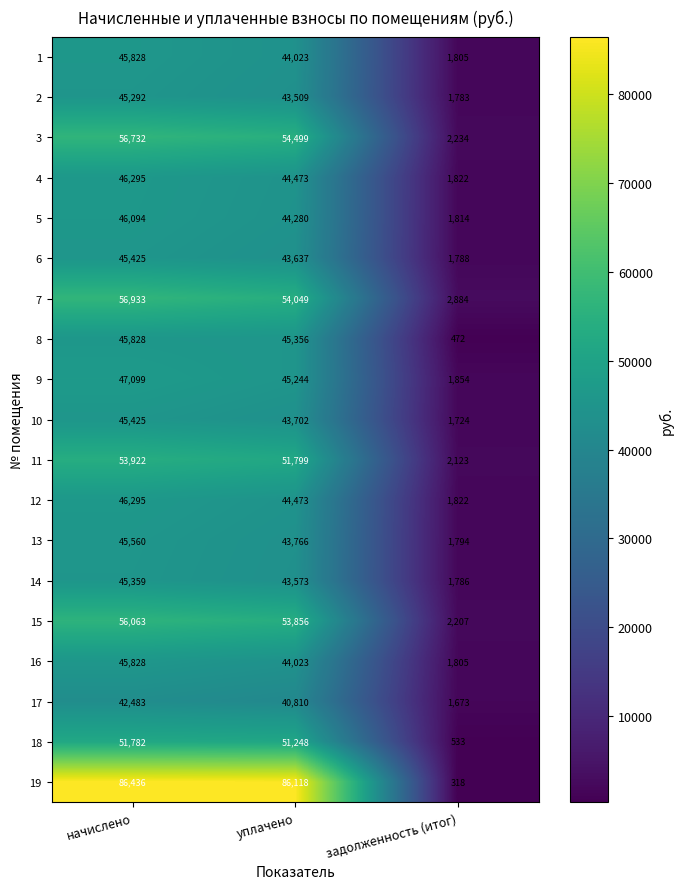

Between уплачено and задолженность (итог), which series saw the biggest shift?

19